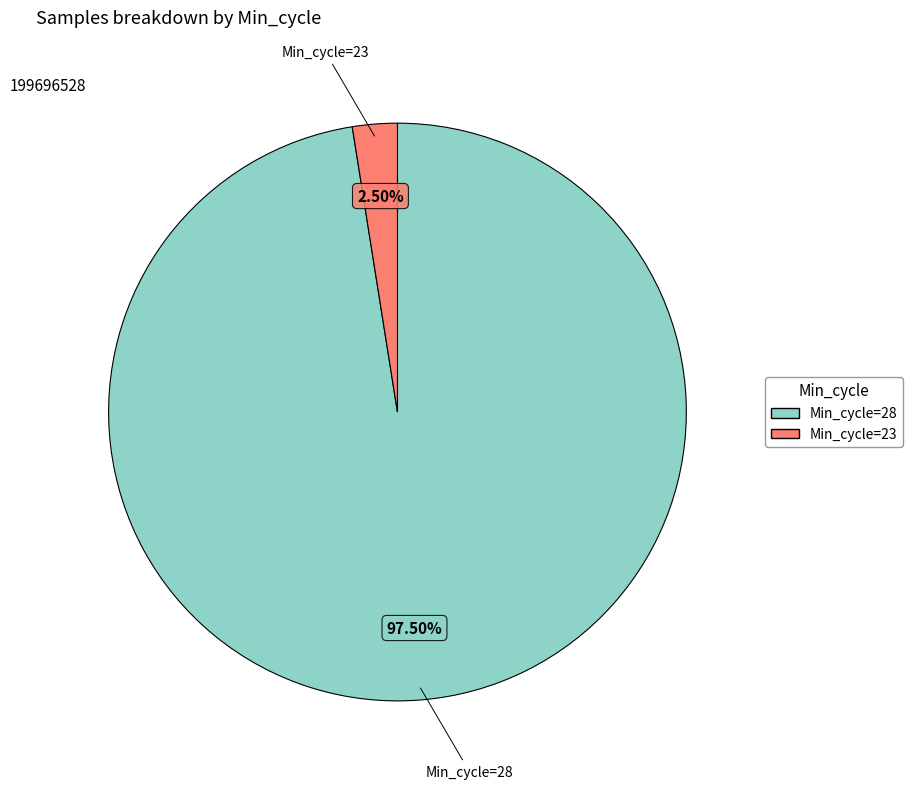

To the nearest percent, what is the average slice percentage?

50%